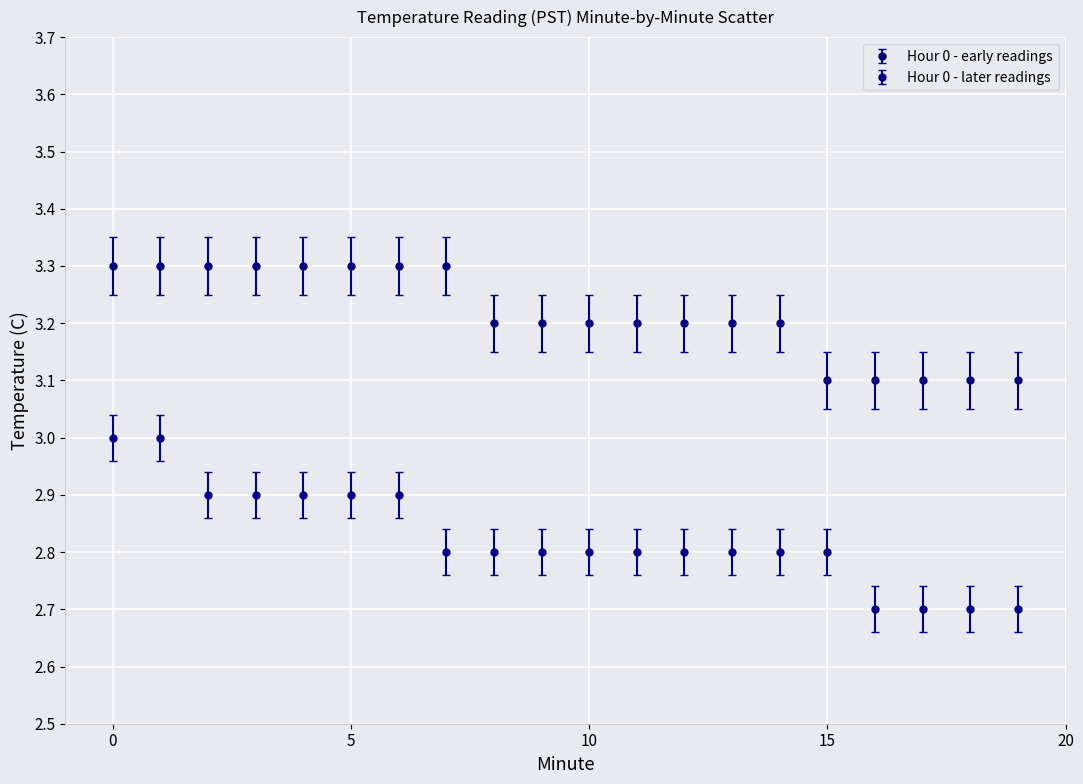

Which series has the largest total across all categories?

Hour 0 - early readings